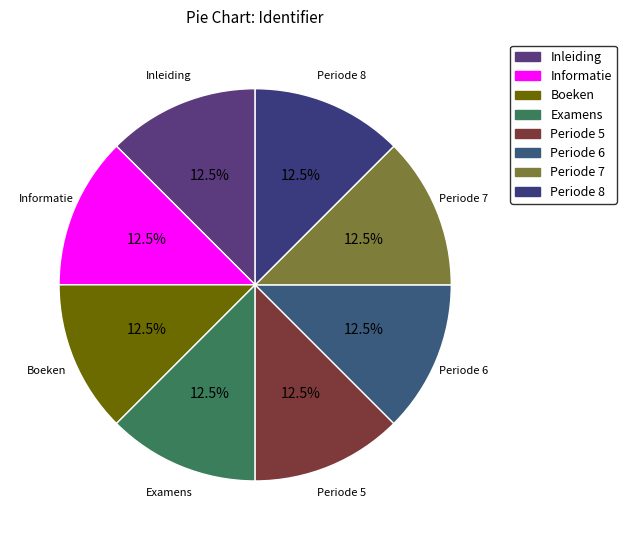

To the nearest percent, what portion does Examens represent?

12%